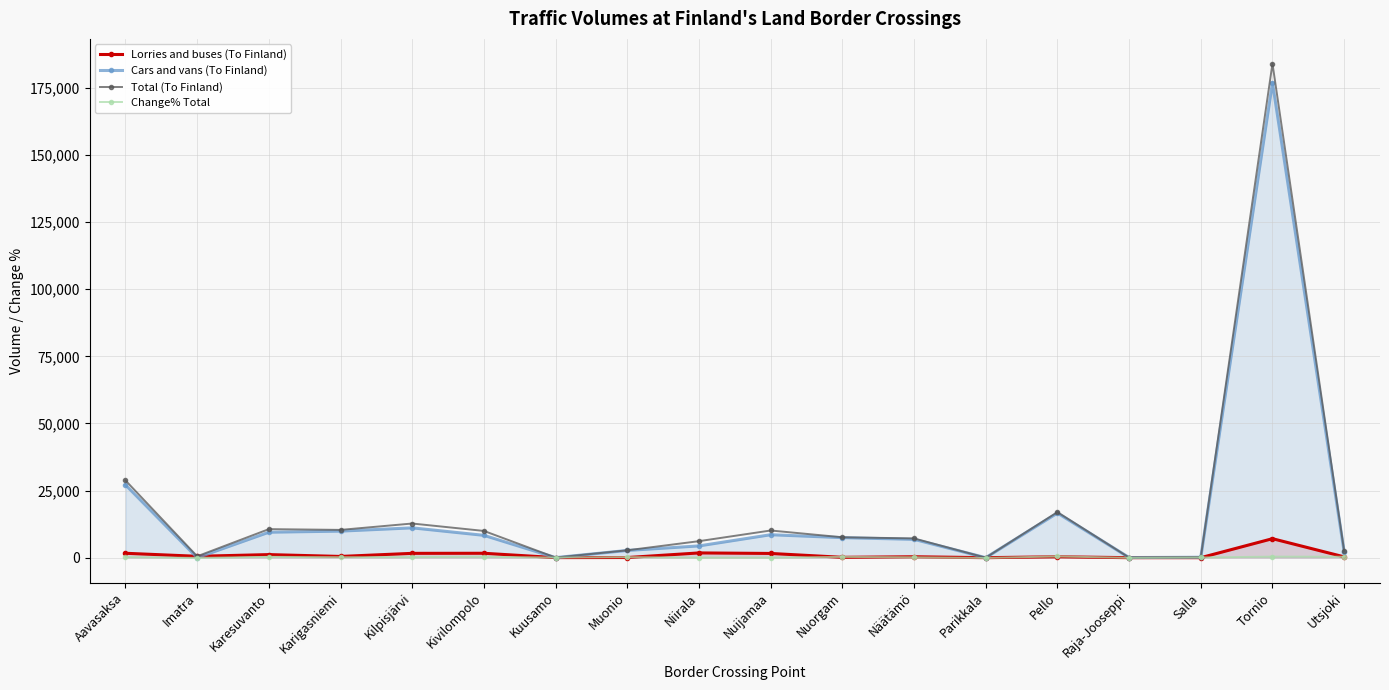

How many lines are shown in the chart?

4